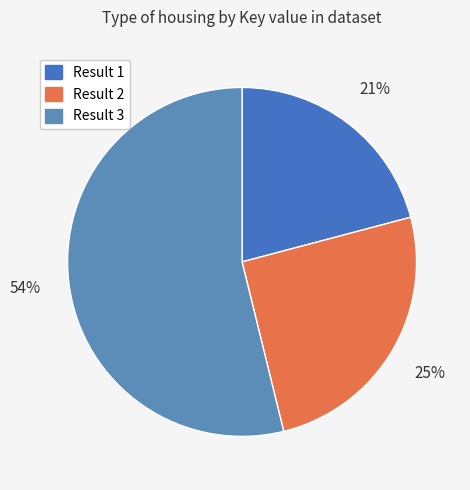

How many slices are in this pie chart?

3